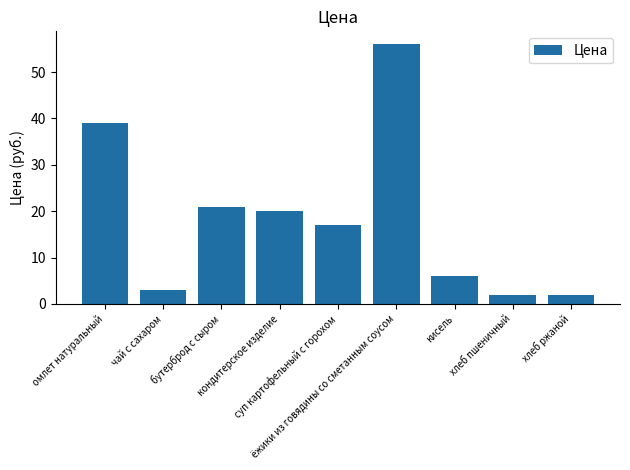

Is it true that the value at ёжики из говядины со сметанным соусом is 56?

True